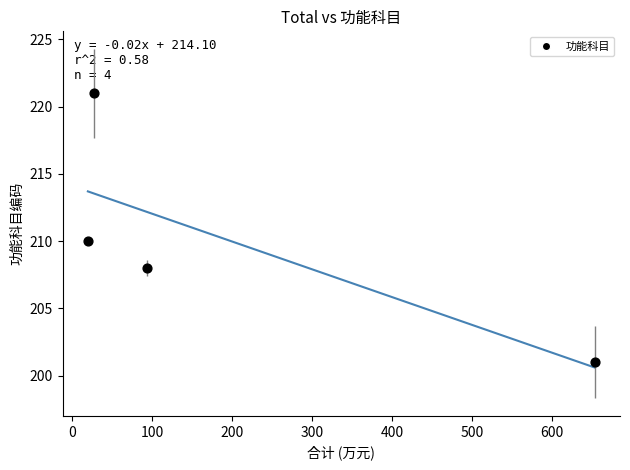

What is the range of Y values (max minus min)?

20